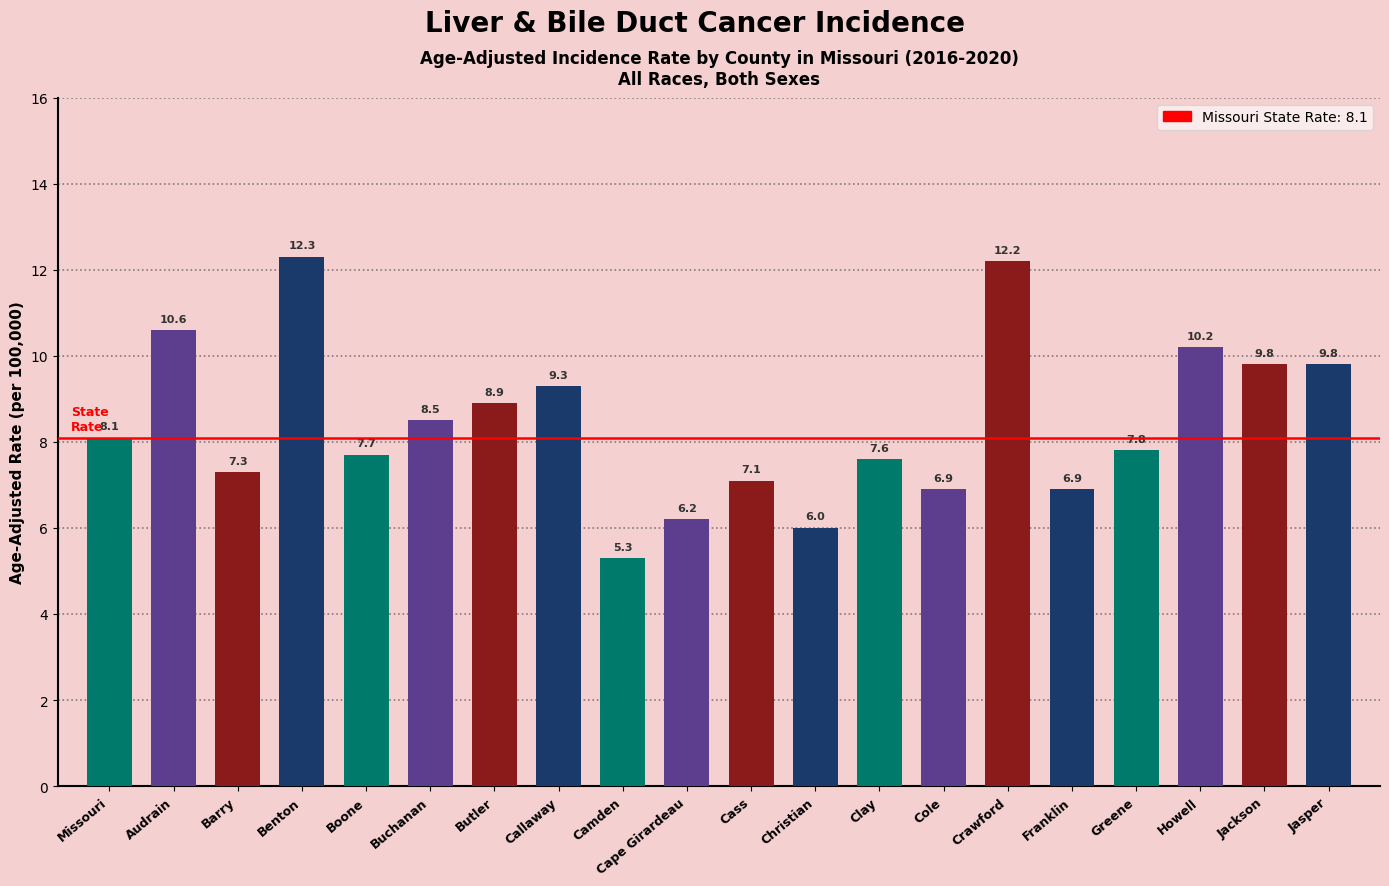

At which category does the chart reach its minimum across all series?

Camden